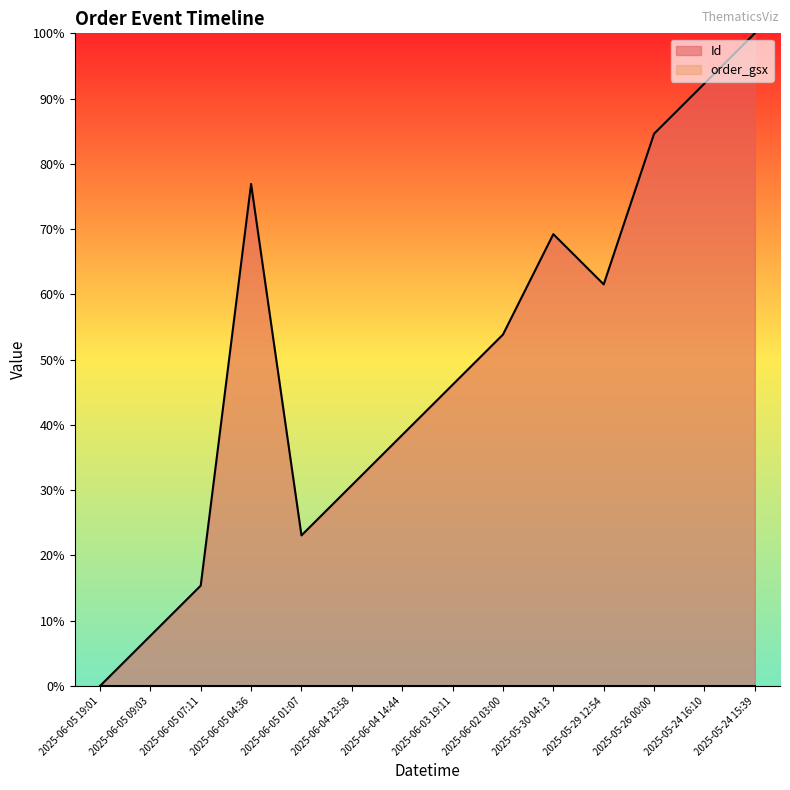

Reading left to right, transcribe all the data shown in this chart.

0.0	0.1	0.2	0.8	0.2	0.3	0.4	0.5	0.5	0.7	0.6	0.8	0.9	1.0